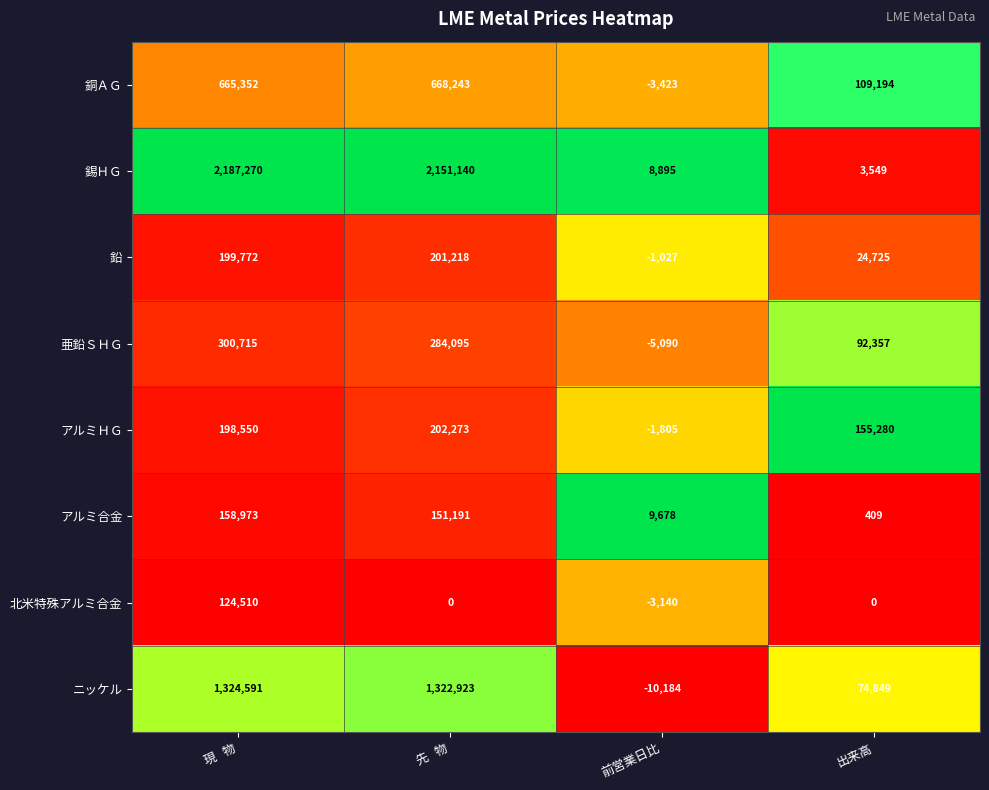

At which label is 錫ＨＧ closest to 1095409?

先   物